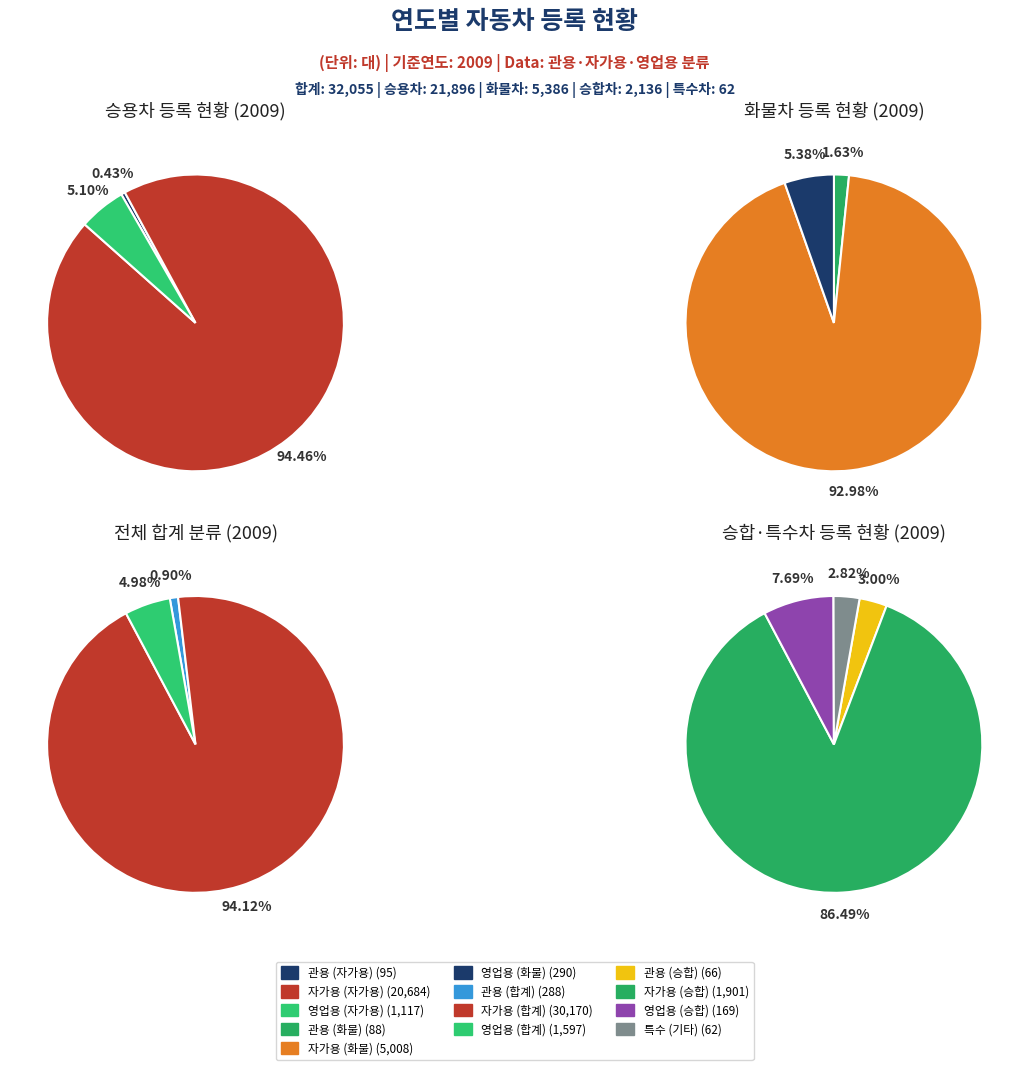

Is 2010 the majority of the pie?

No